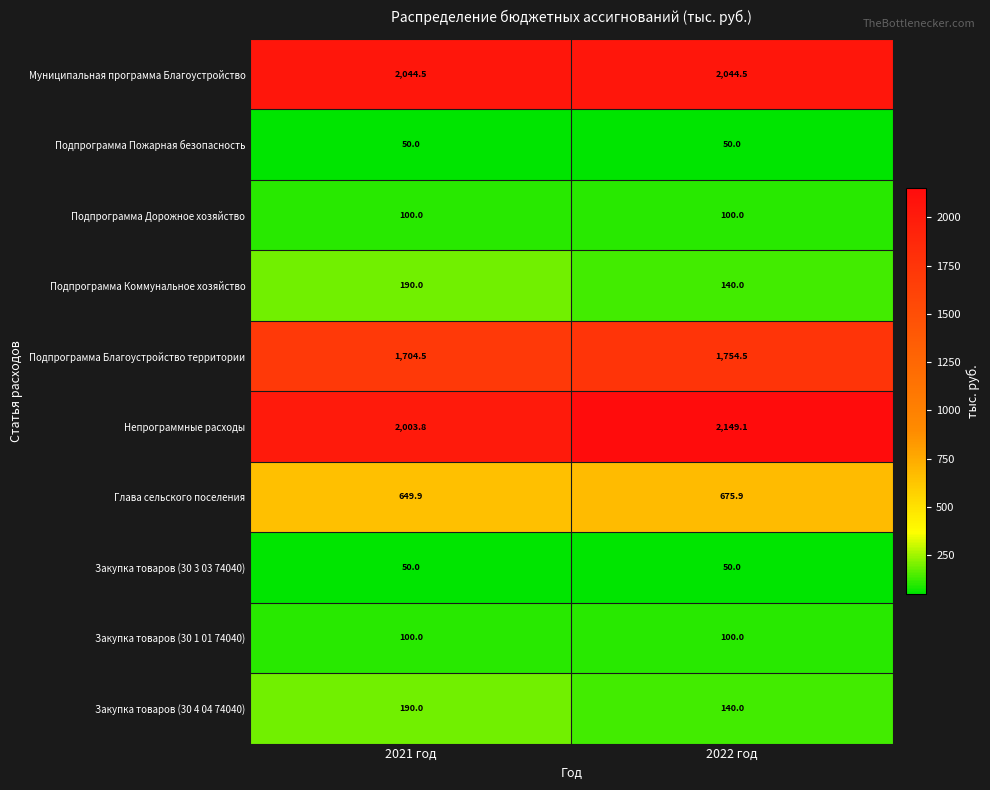

Count the number of data series in this chart.

10